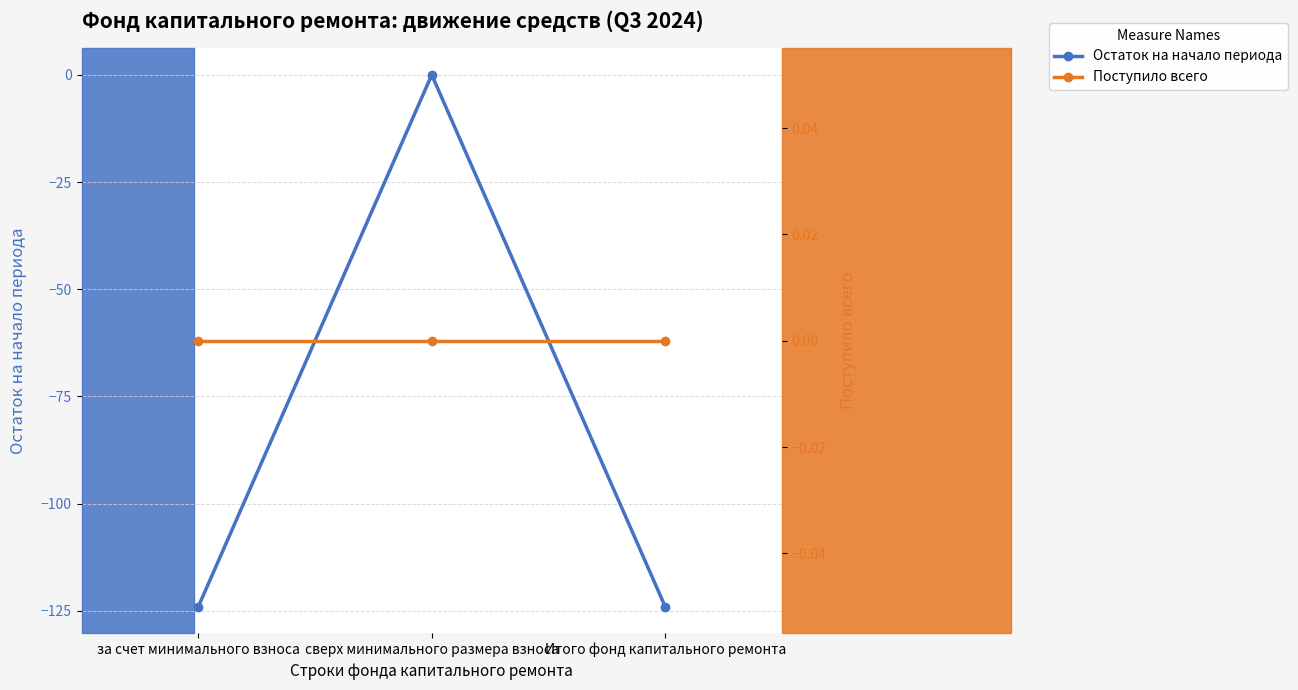

Where does the Остаток на начало периода series first go above -124?

сверх минимального размера взноса